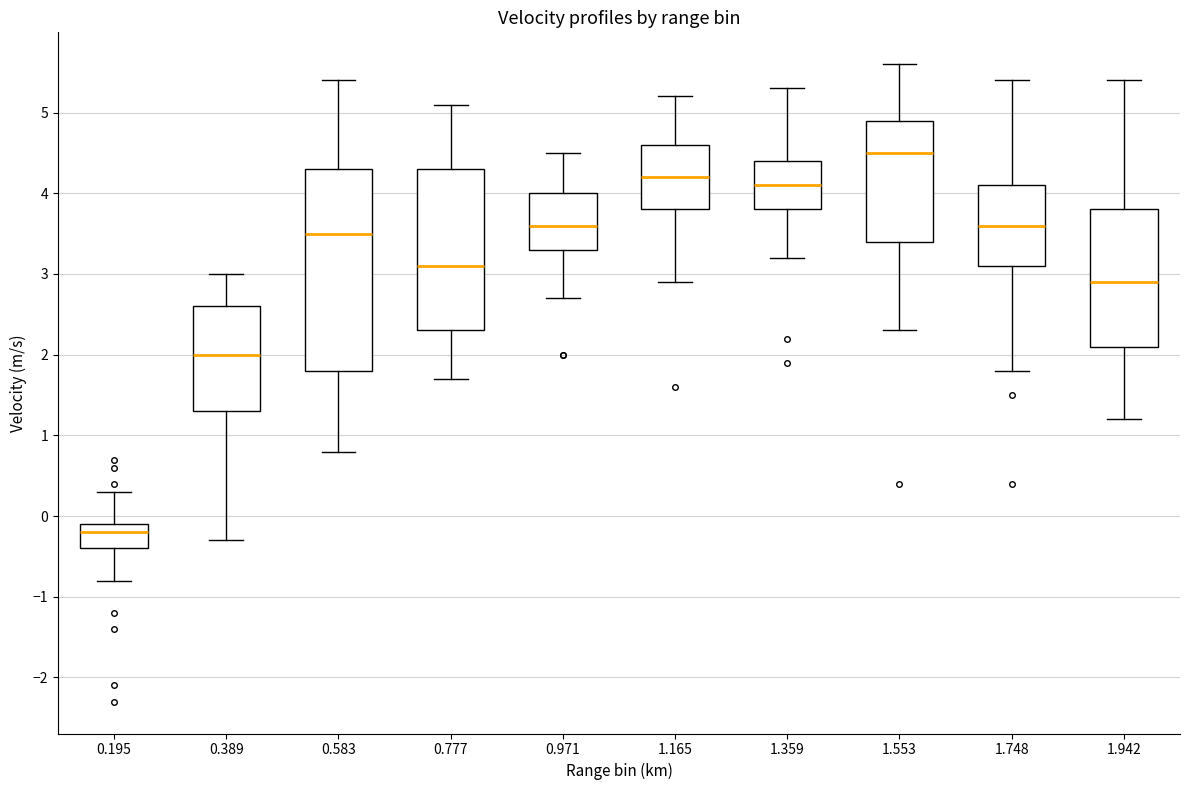

Which box's median line is the lowest?

0.195